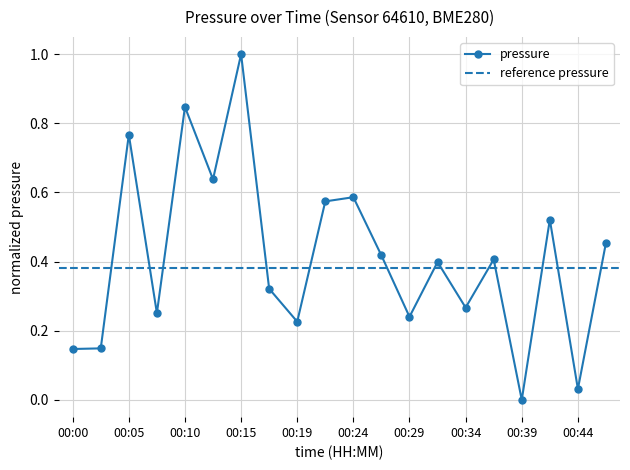

Reading left to right, transcribe all the data shown in this chart.

0.1	0.1	0.8	0.3	0.8	0.6	1.0	0.3	0.2	0.6	0.6	0.4	0.2	0.4	0.3	0.4	0.0	0.5	0.0	0.5